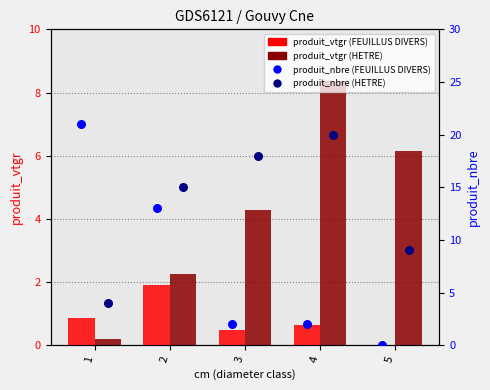

Which series has the largest Y range (max minus min)?

produit_nbre FEUILLUS DIVERS